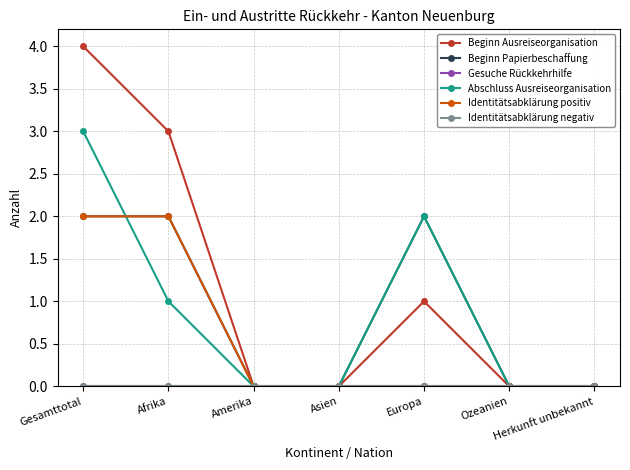

Between Europa and Ozeanien, which series saw the biggest shift?

Beginn Papierbeschaffung